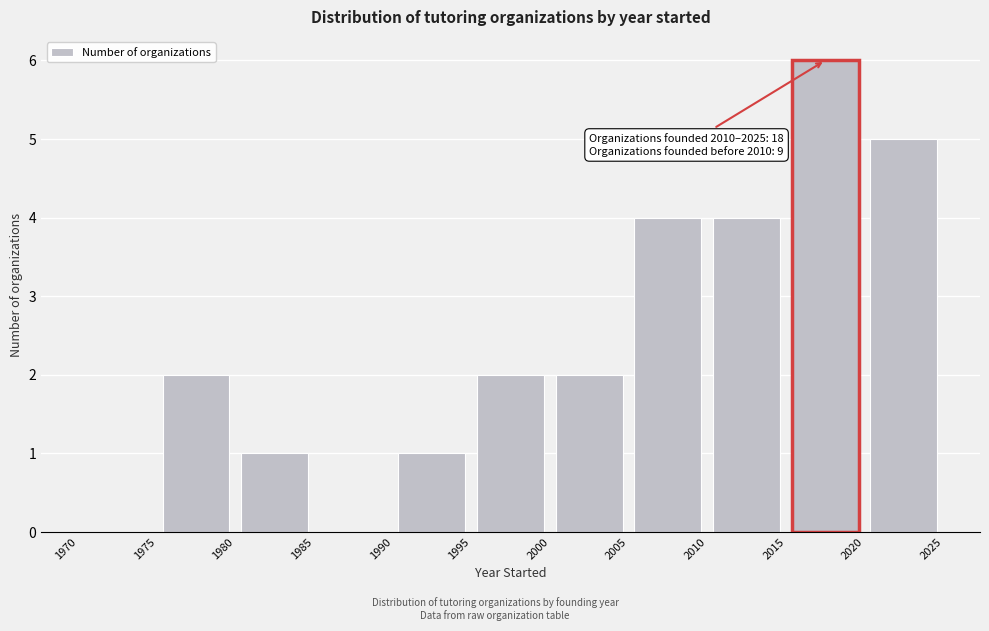

Which range on the x-axis has the tallest bar?

2015 to 2020